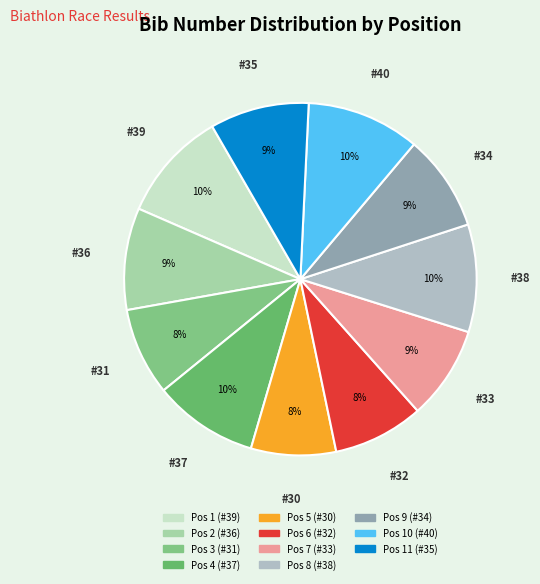

How many segments does this pie chart have?

11